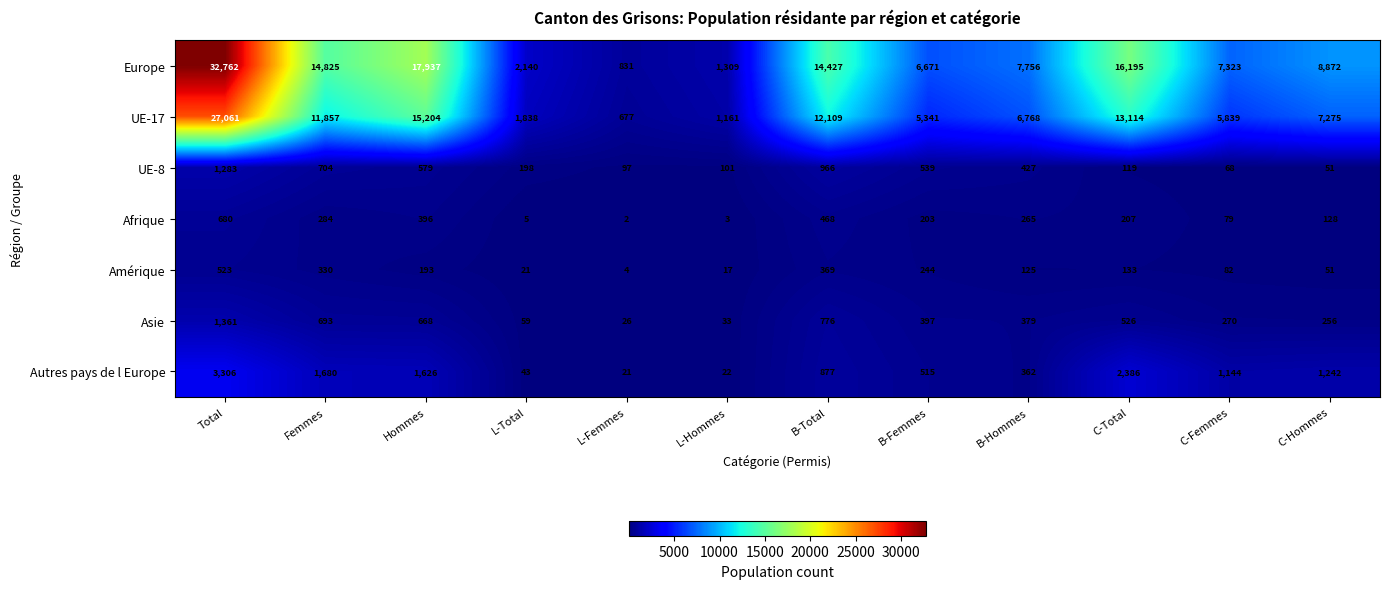

Which category has the lowest value across all series?

L-Femmes